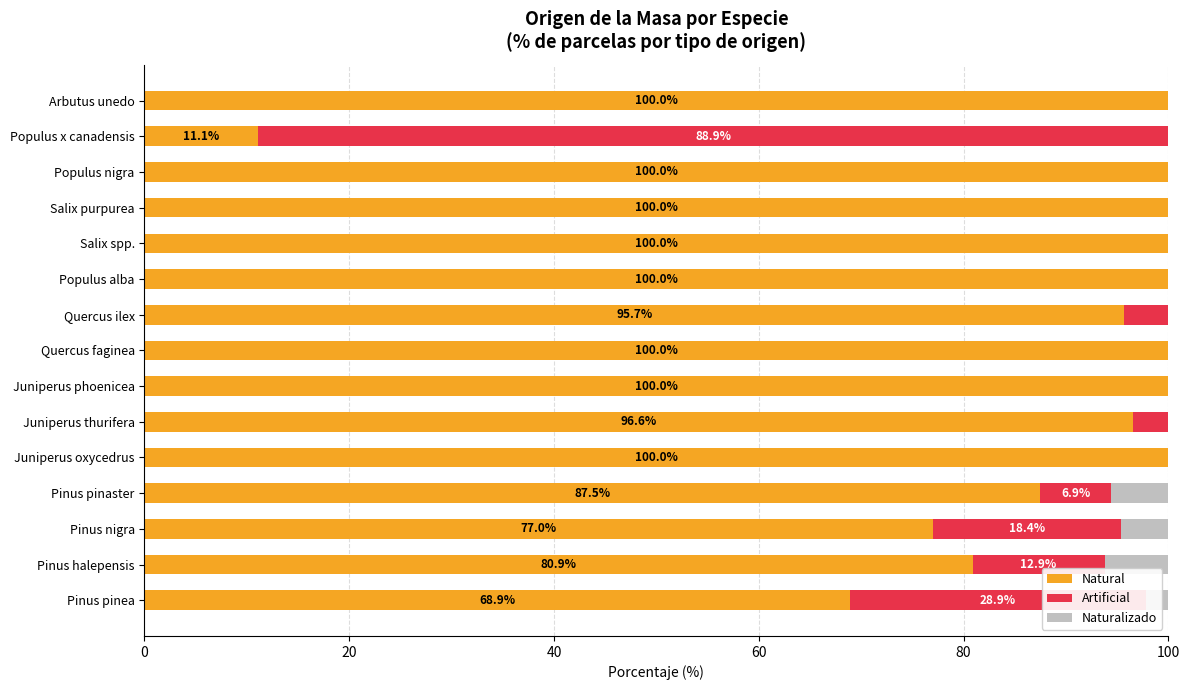

What is the maximum value for Natural?

100.0